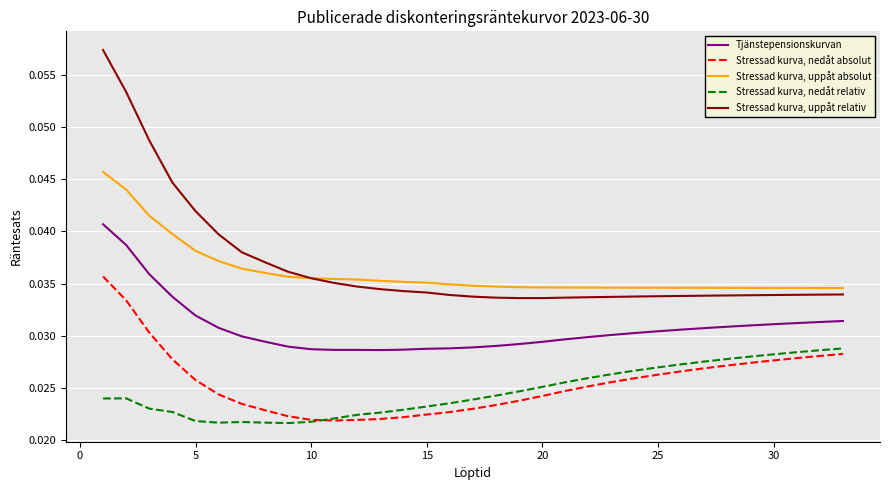

What is the sum of all Stressad kurva, uppåt relativ values?

1.2